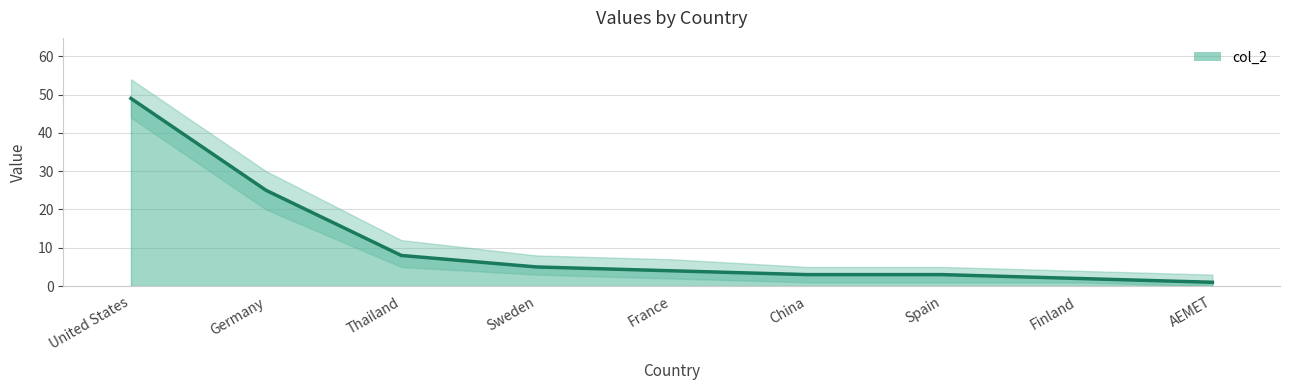

Which has a higher value, Thailand or AEMET?

Thailand